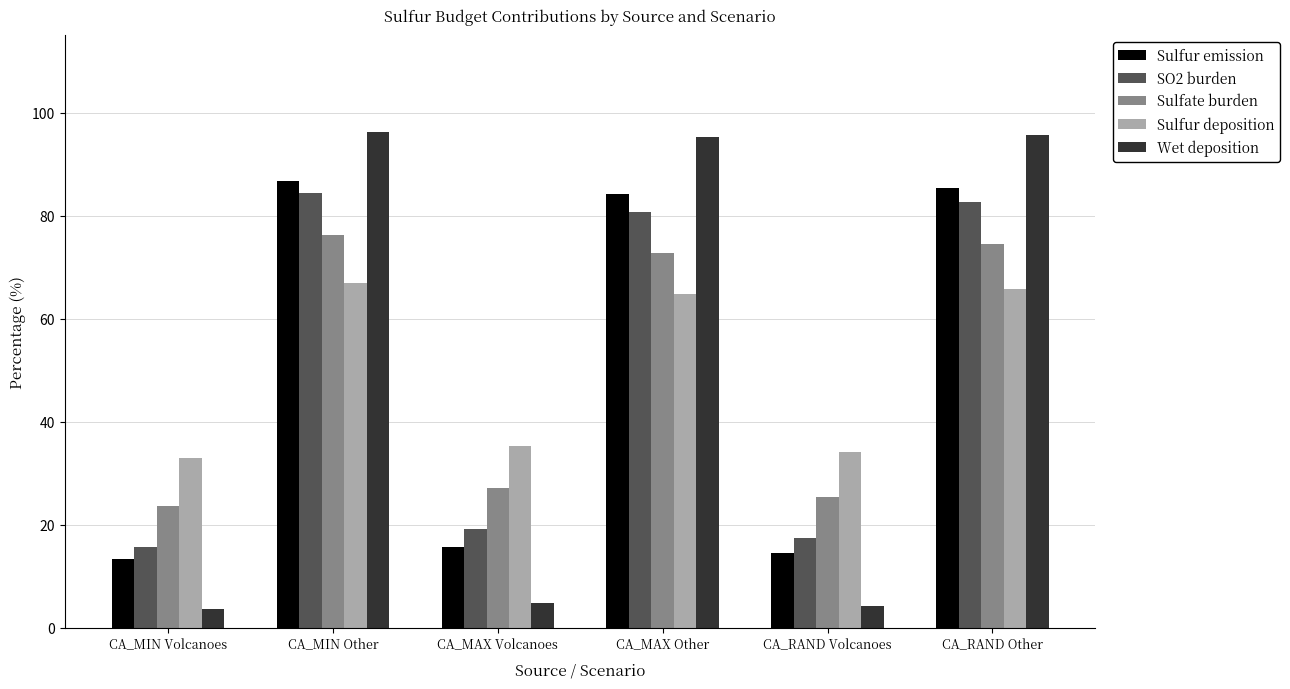

What is the label of the 2nd bar from the right?

CA_RAND Volcanoes